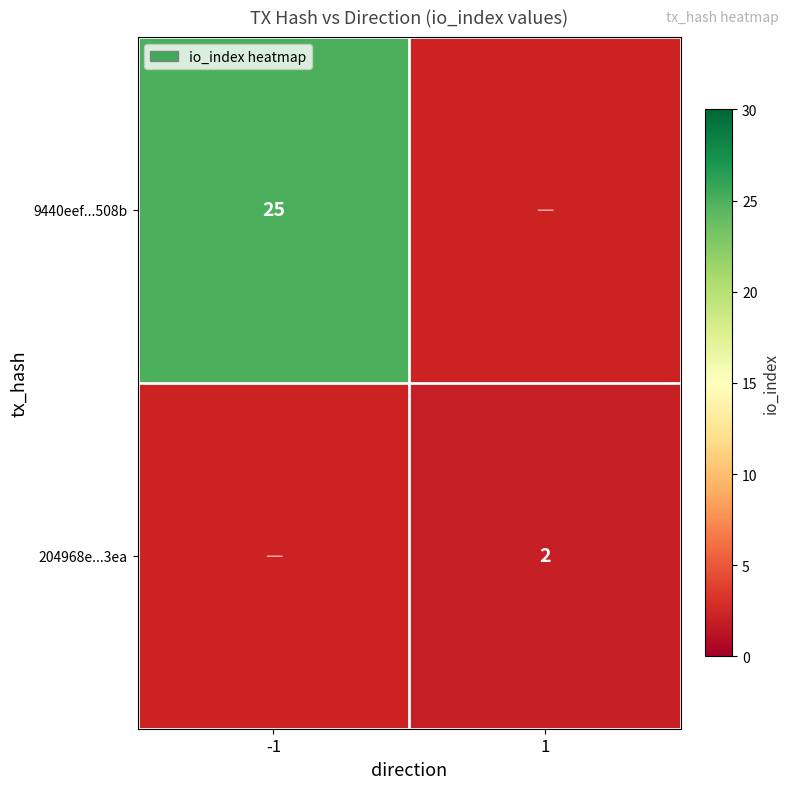

Which category has the highest value across all series?

-1